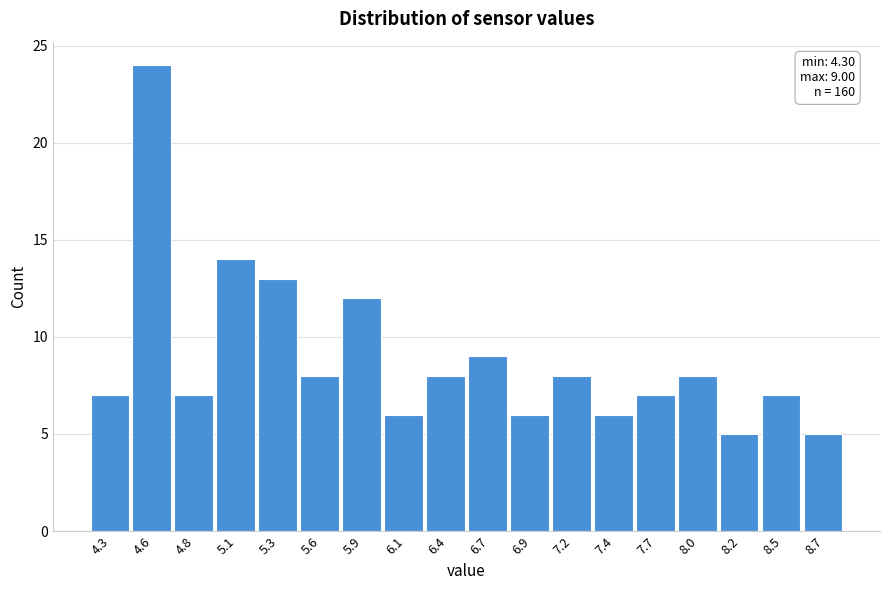

Reading left to right, list all the values displayed in this chart.

7	24	7	14	13	8	12	6	8	9	6	8	6	7	8	5	7	5